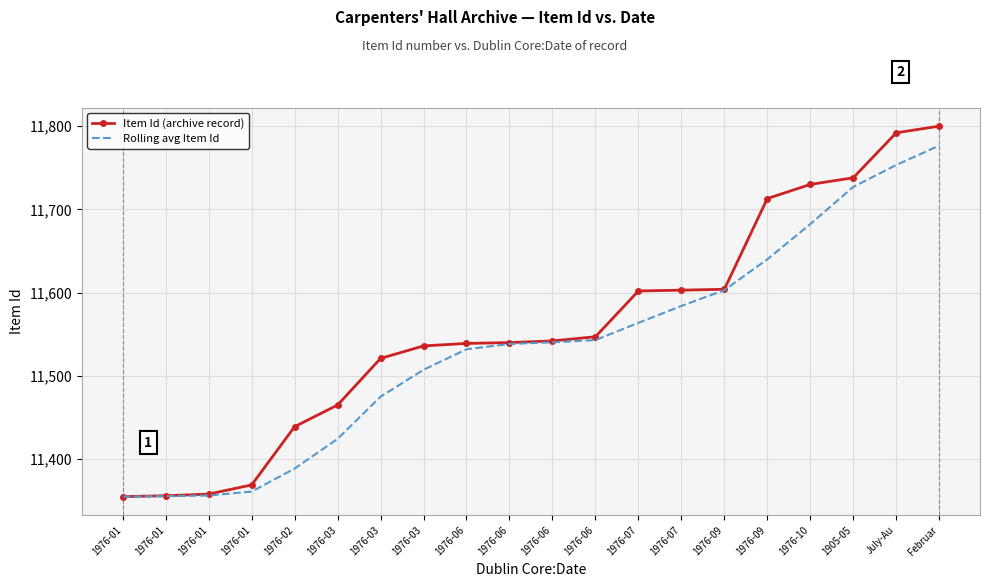

At how many categories does at least one series exceed 11734?

3